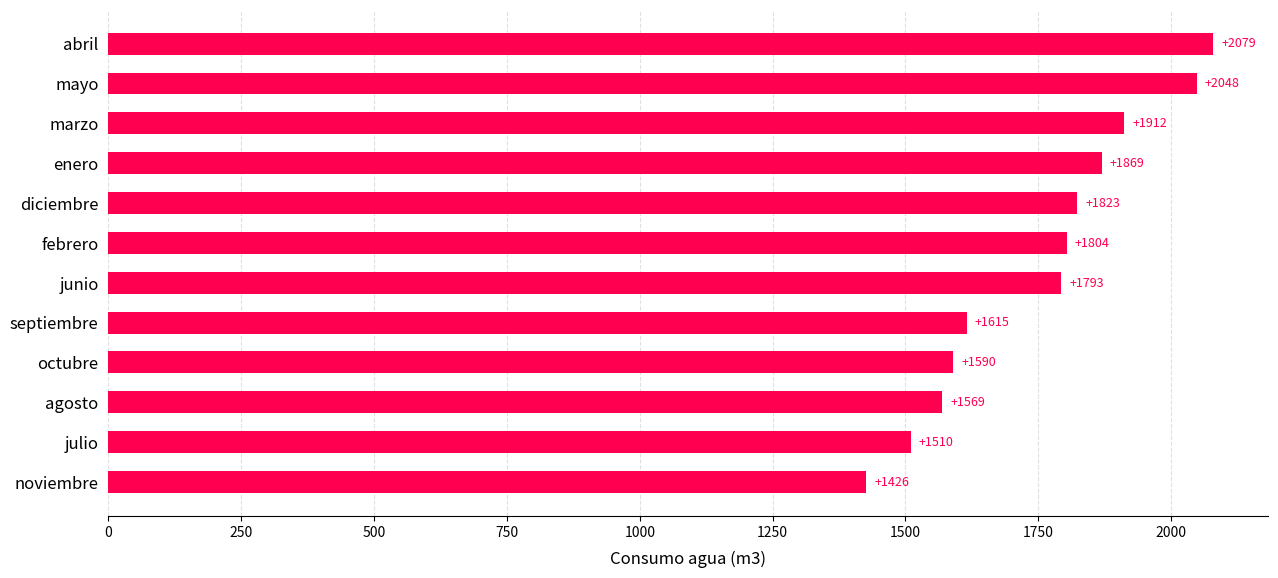

Reading bottom to top, what are all the values shown in this chart?

noviembre=1426	julio=1510	agosto=1569	octubre=1590	septiembre=1615	junio=1793	febrero=1804	diciembre=1823	enero=1869	marzo=1912	mayo=2048	abril=2079